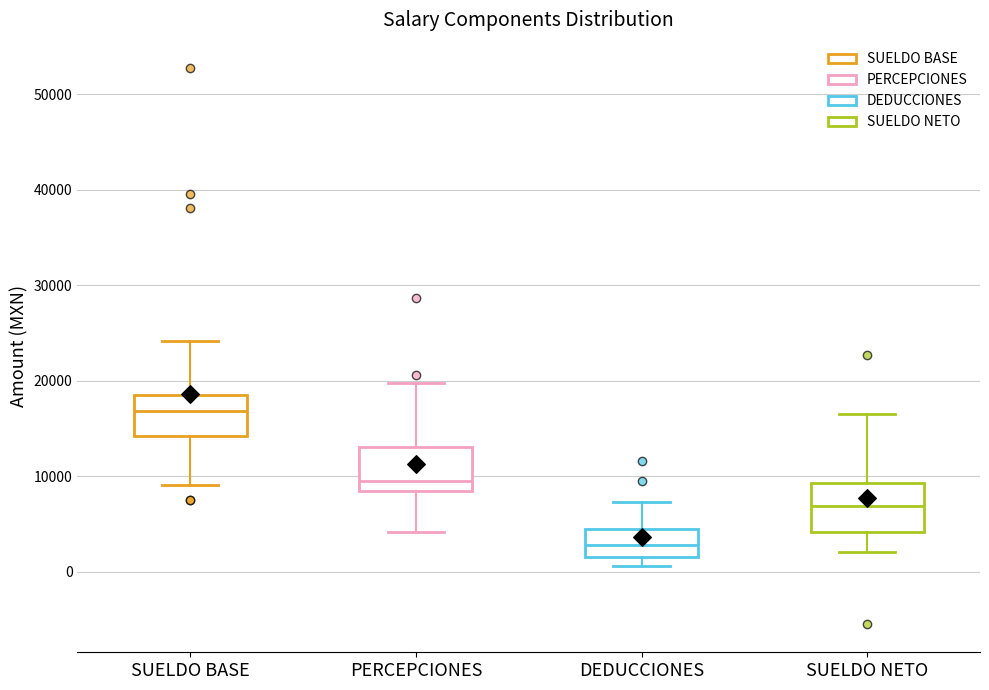

Reading left to right, transcribe this box plot: for each box, give where its median line is, the range the box spans, and where its two whiskers end, as read against the y-axis. The values are not printed on the chart, so give them approximately, as read against the axis.

SUELDO BASE: median 17000, box 14000 to 19000, whiskers 9000 to 24000
PERCEPCIONES: median 9000, box 8000 to 13000, whiskers 4000 to 20000
DEDUCCIONES: median 3000, box 2000 to 4000, whiskers 1000 to 7000
SUELDO NETO: median 7000, box 4000 to 9000, whiskers 2000 to 17000